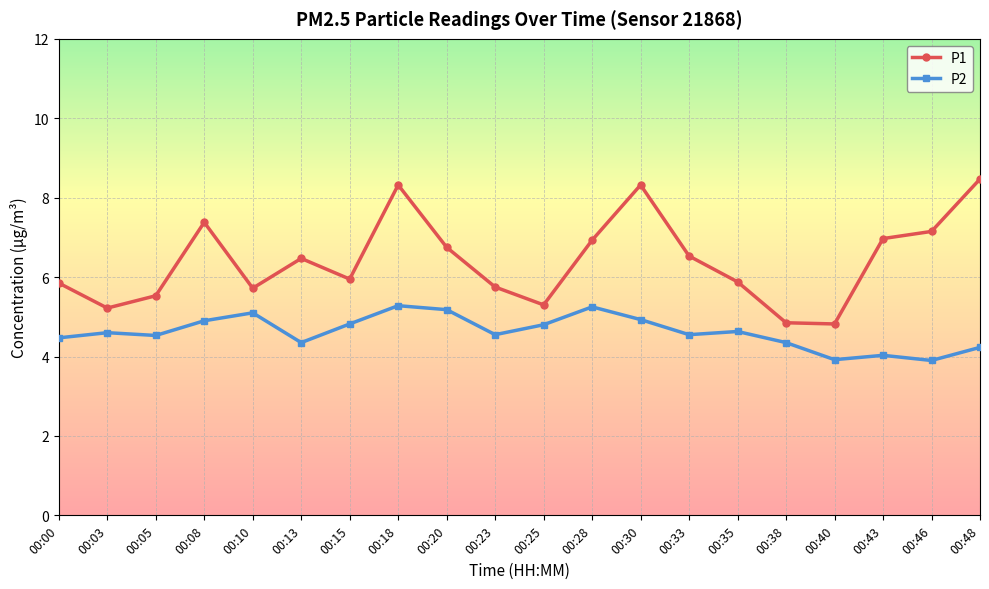

At 00:35, list the series in order from smallest to largest.

P2, P1